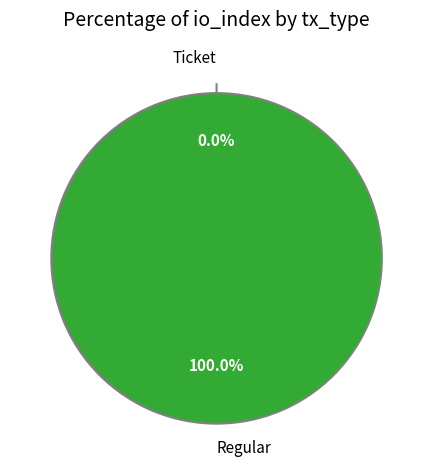

How many segments does this pie chart have?

2